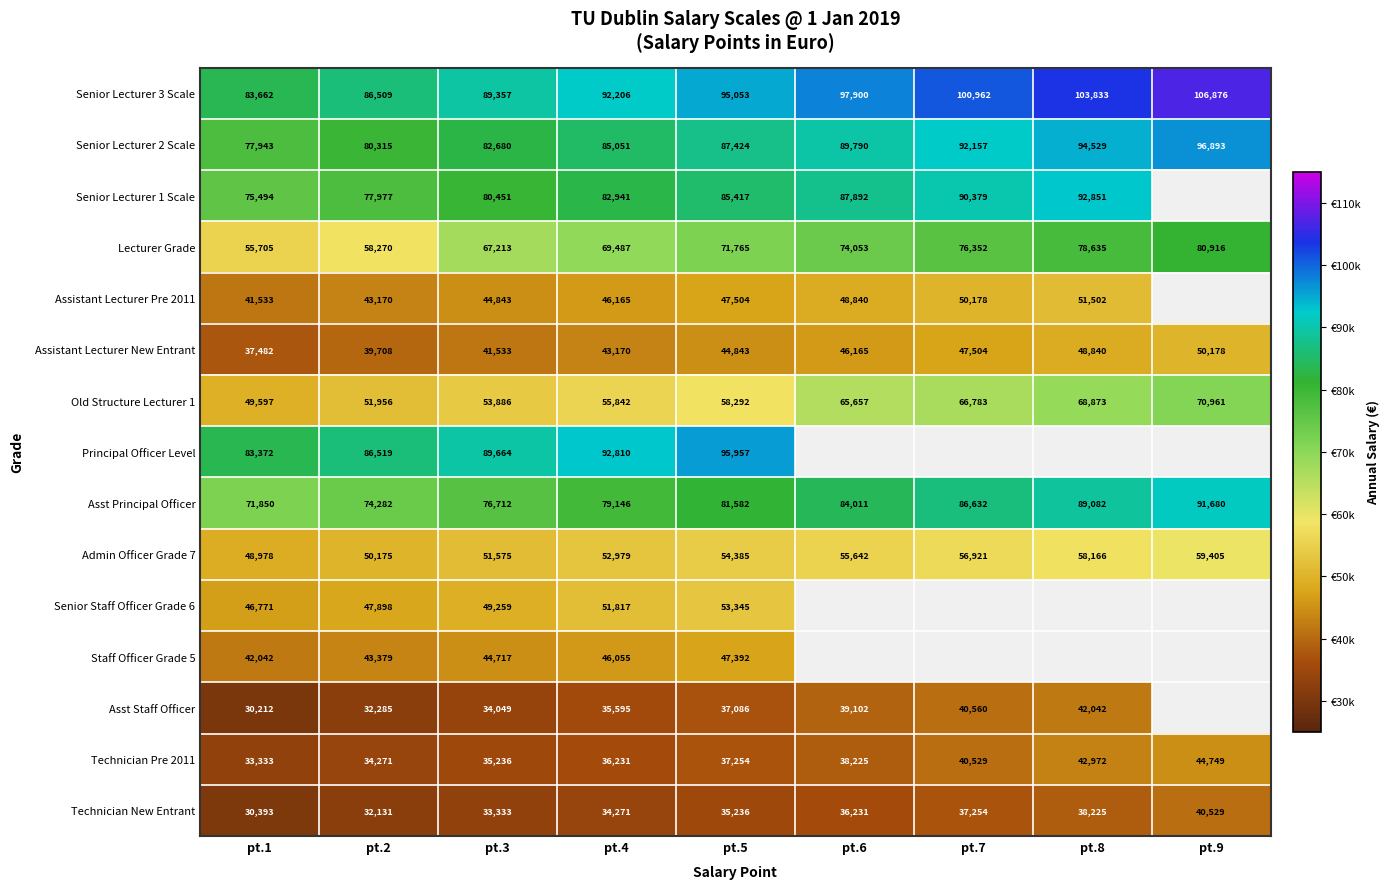

How many values in the Assistant Lecturer New Entrant series are below 44843?

4